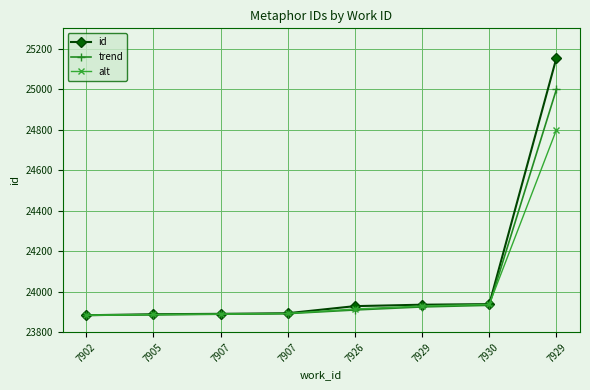

Rank the series at 7907 from lowest to highest value.

trend, alt, id